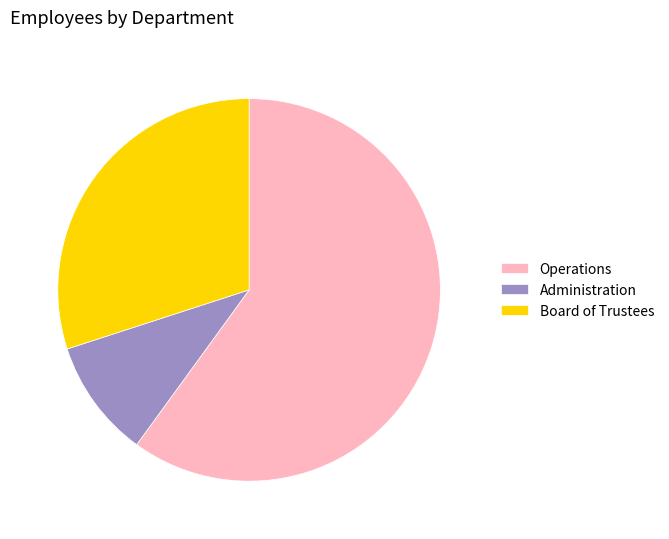

Which has a higher value, Board of Trustees or Administration?

Board of Trustees